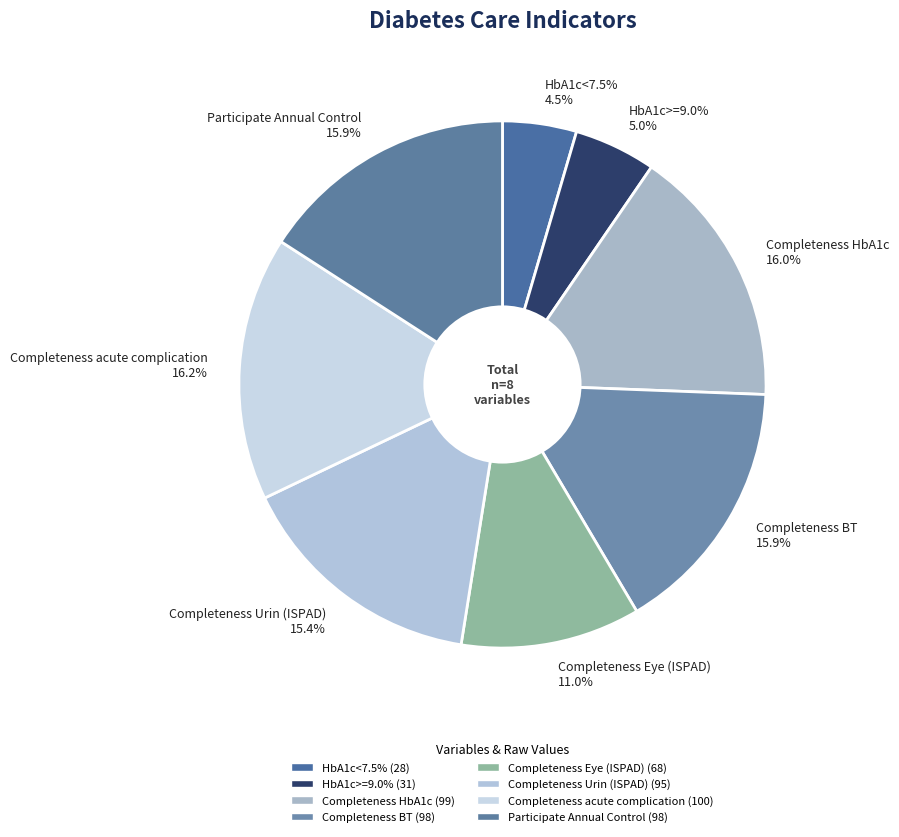

Does any single category account for the majority?

No